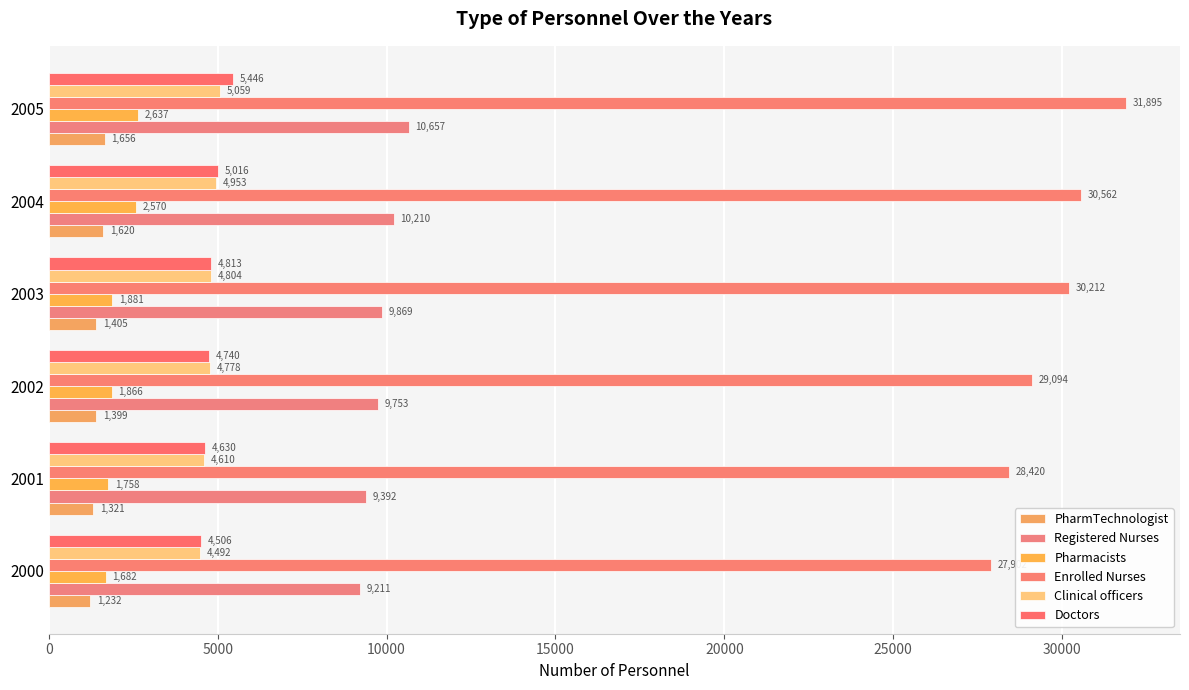

Where is Clinical officers nearest to the value 4775?

2002